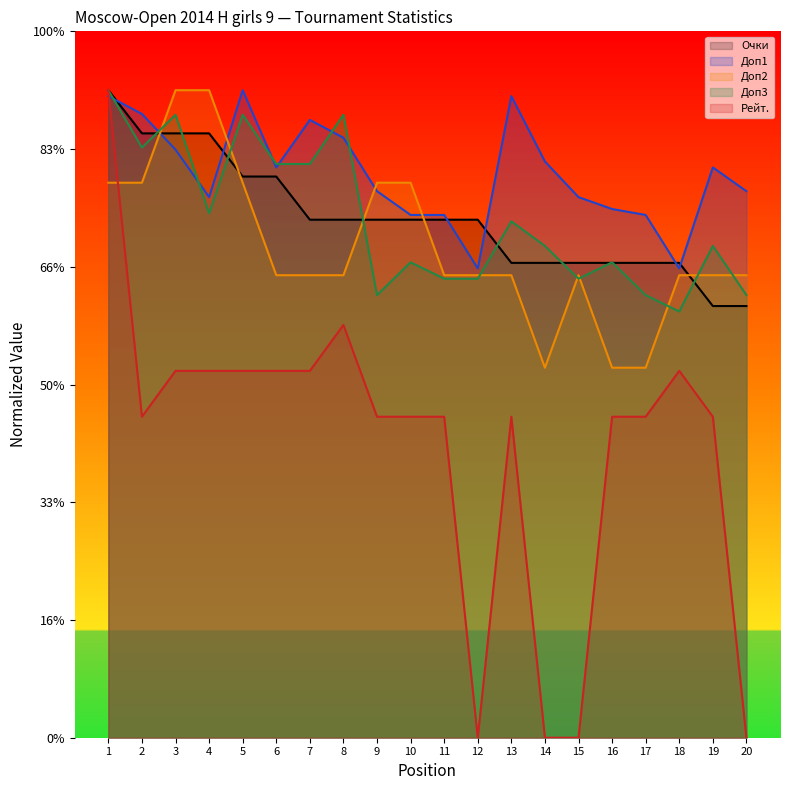

Where do Доп3 and Доп2 first cross each other?

2 and 3